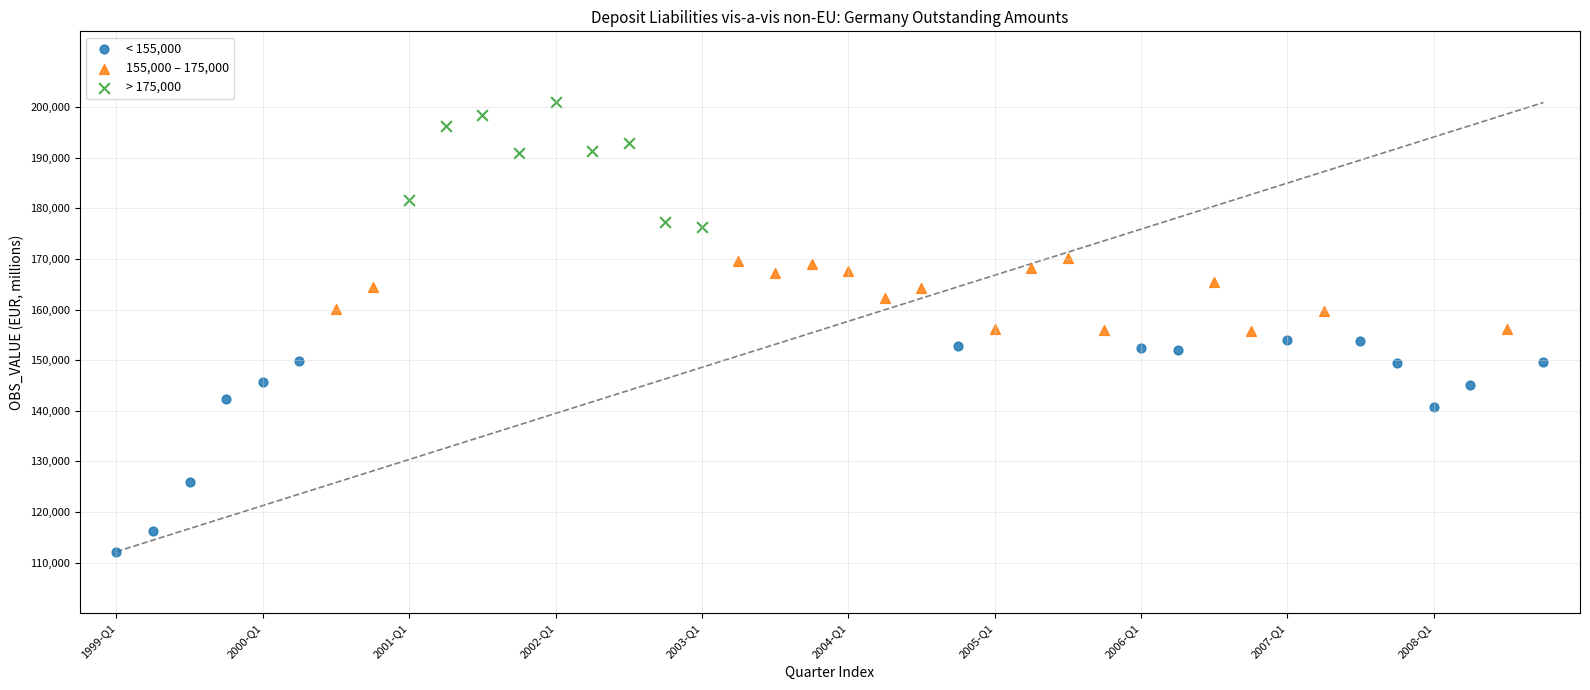

Which series contains the lowest Y value?

< 155,000